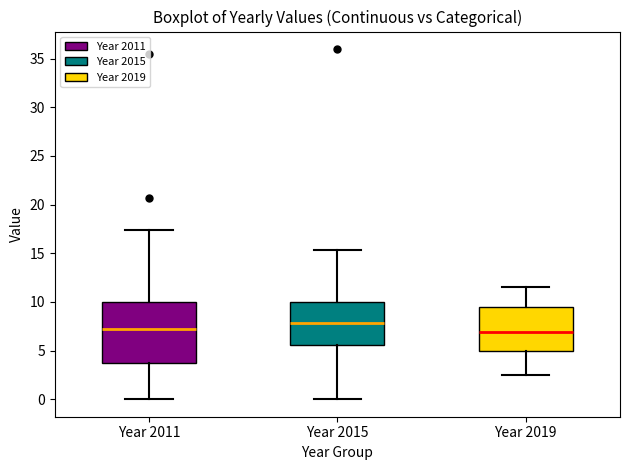

Which box's median line is the highest?

Year 2015